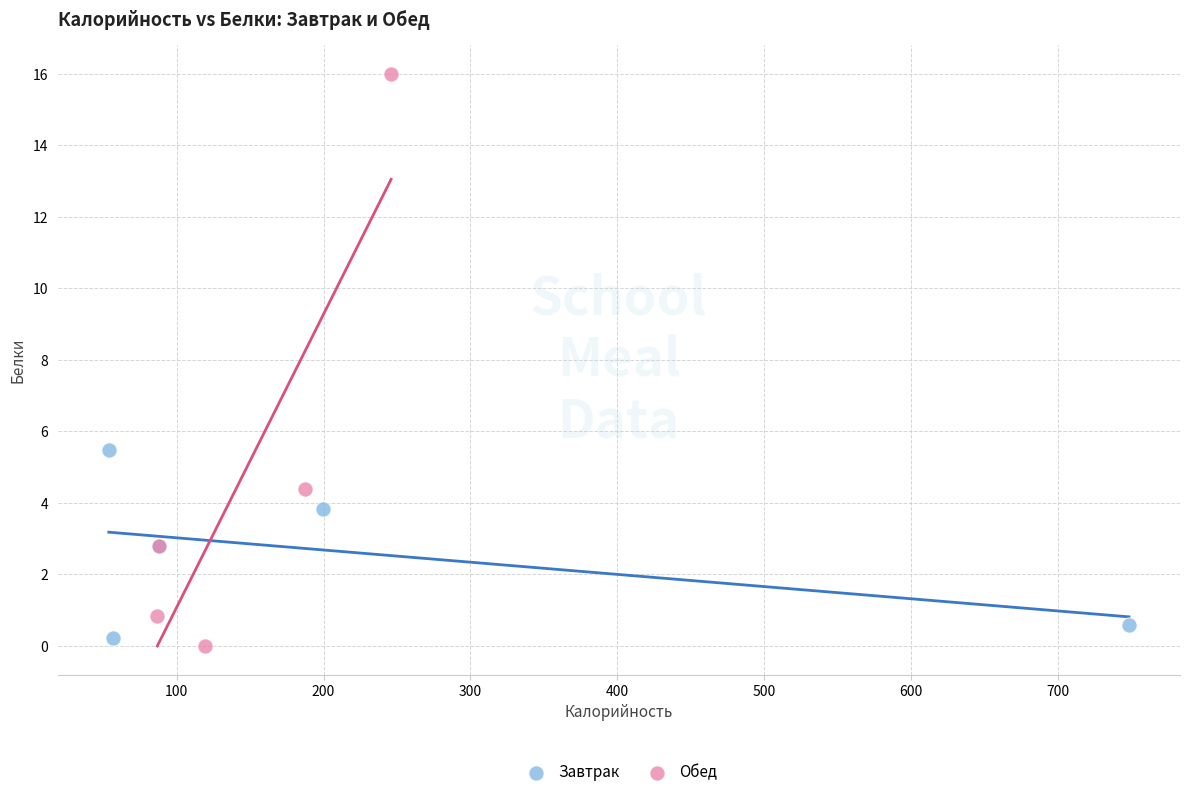

Which series has the widest spread of Y values?

Обед